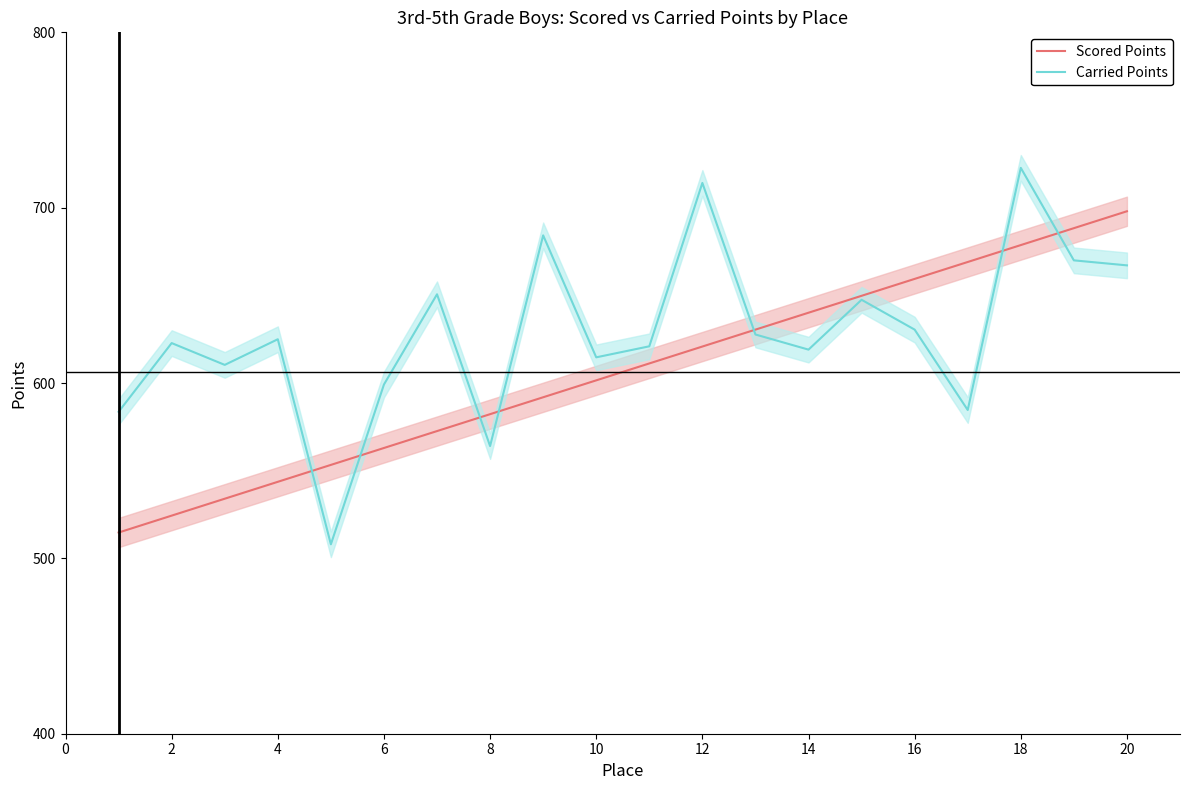

What value does the Scored Points series have at 10?

601.5